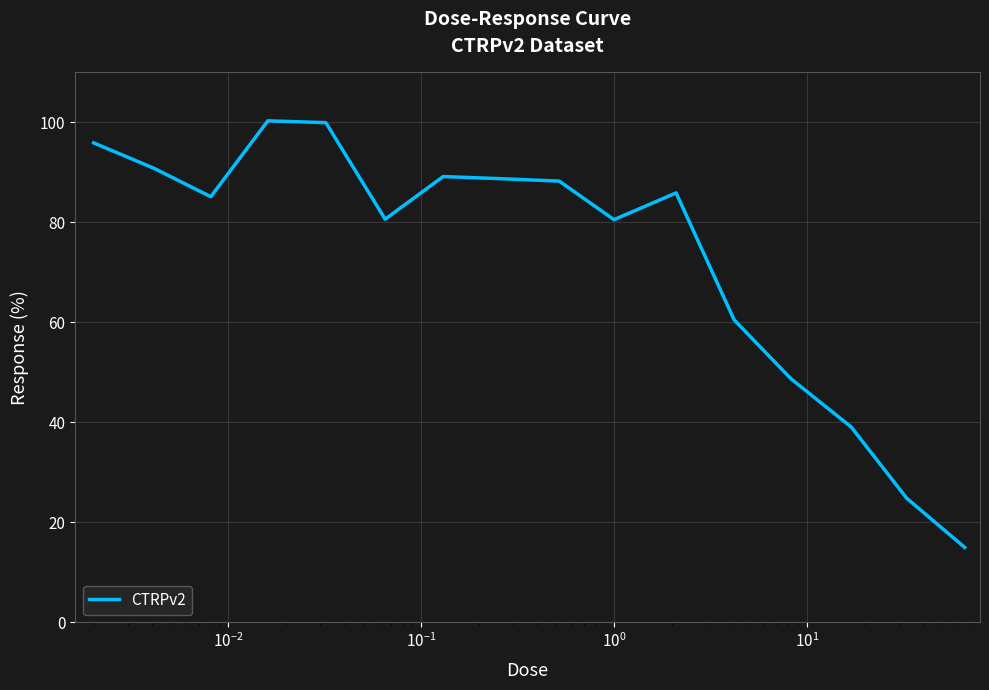

What is the difference between the maximum and minimum values?

85.3